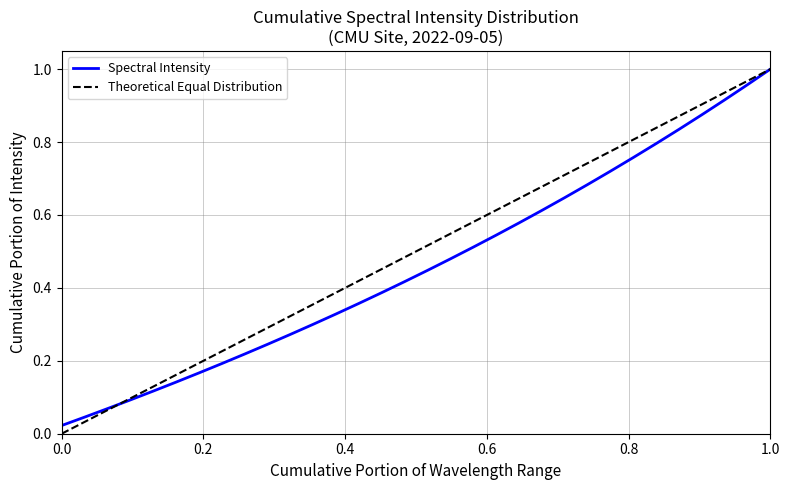

What is the average value?

0.5